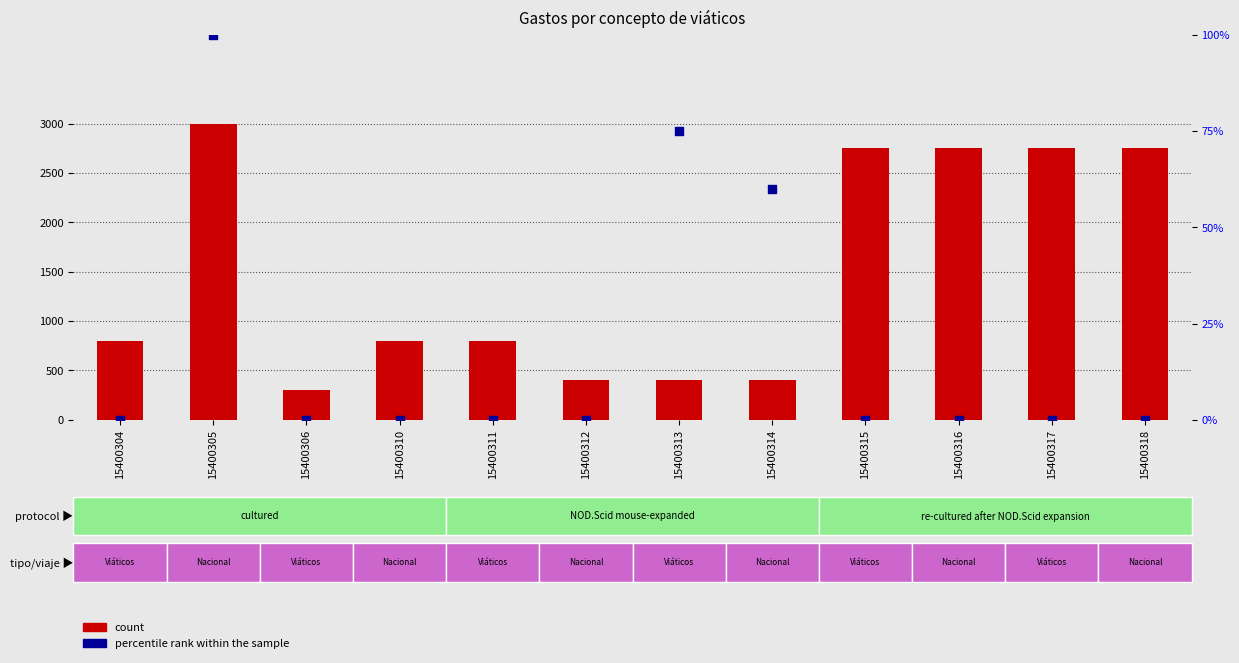

Is the value of count at 15400314 greater than the value of percentile rank within the sample at 15400315?

Yes